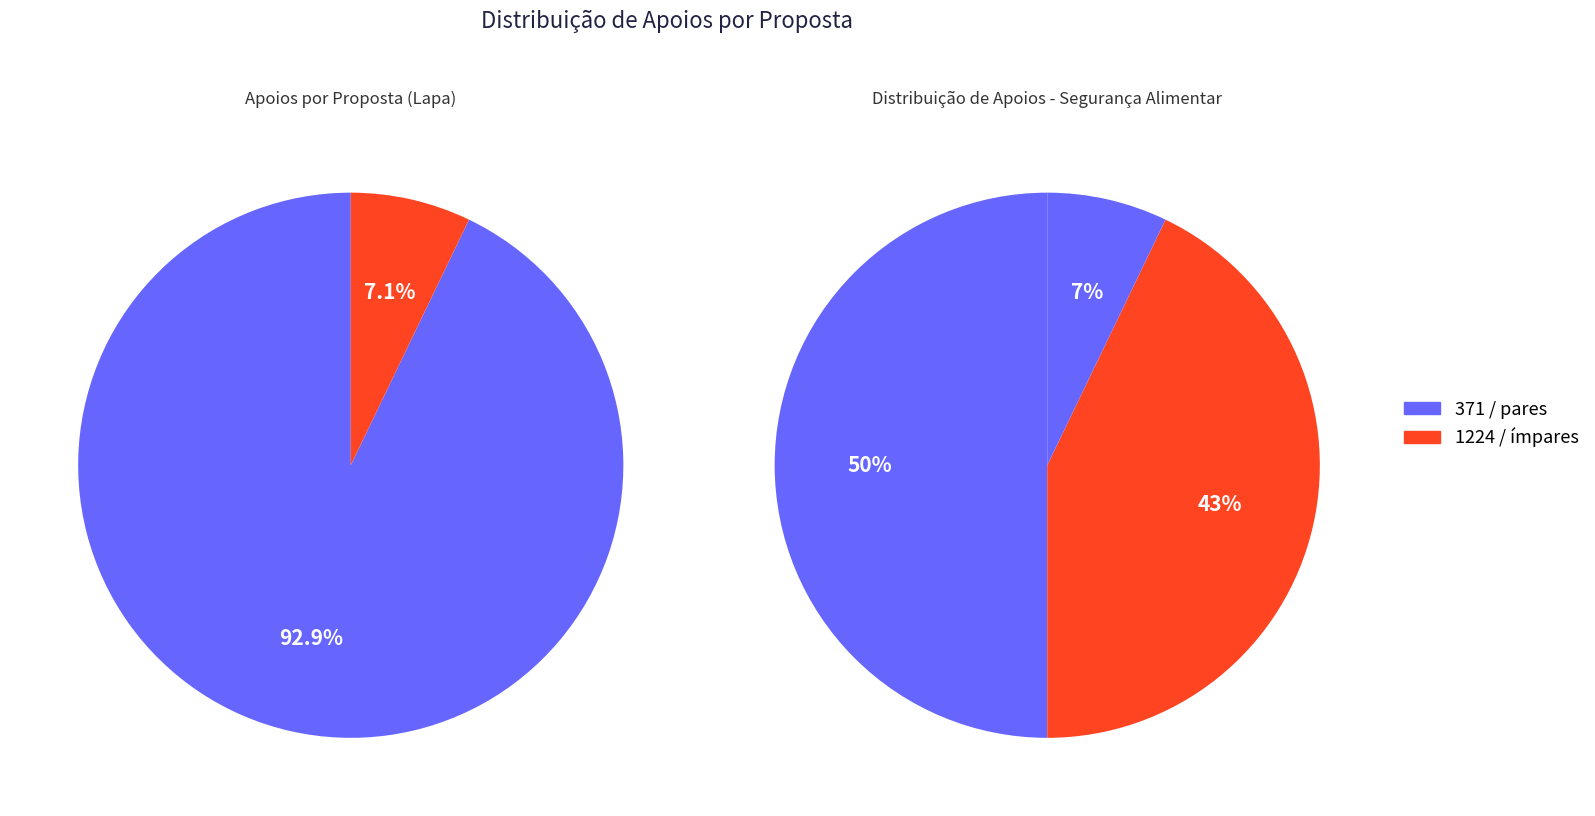

To the nearest percent, what is the difference between the largest and smallest slice percentages?

43%